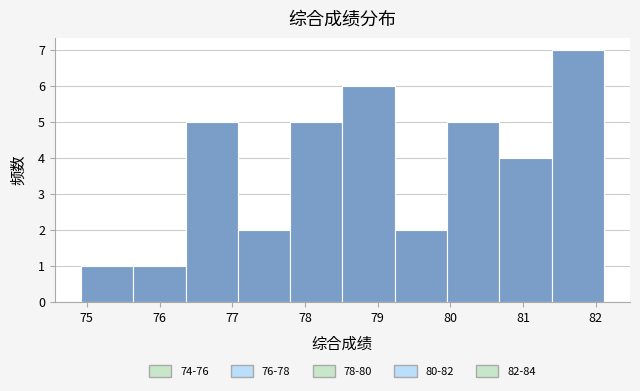

Reading left to right, transcribe this chart: for each bar, give the range it covers on the x-axis and its height. Neither the bar edges nor the heights are printed on the chart, so give them approximately, as read against the axes.

74.9 to 75.6: 1
75.6 to 76.4: 1
76.4 to 77.1: 5
77.1 to 77.8: 2
77.8 to 78.5: 5
78.5 to 79.2: 6
79.2 to 80.0: 2
80.0 to 80.7: 5
80.7 to 81.4: 4
81.4 to 82.1: 7